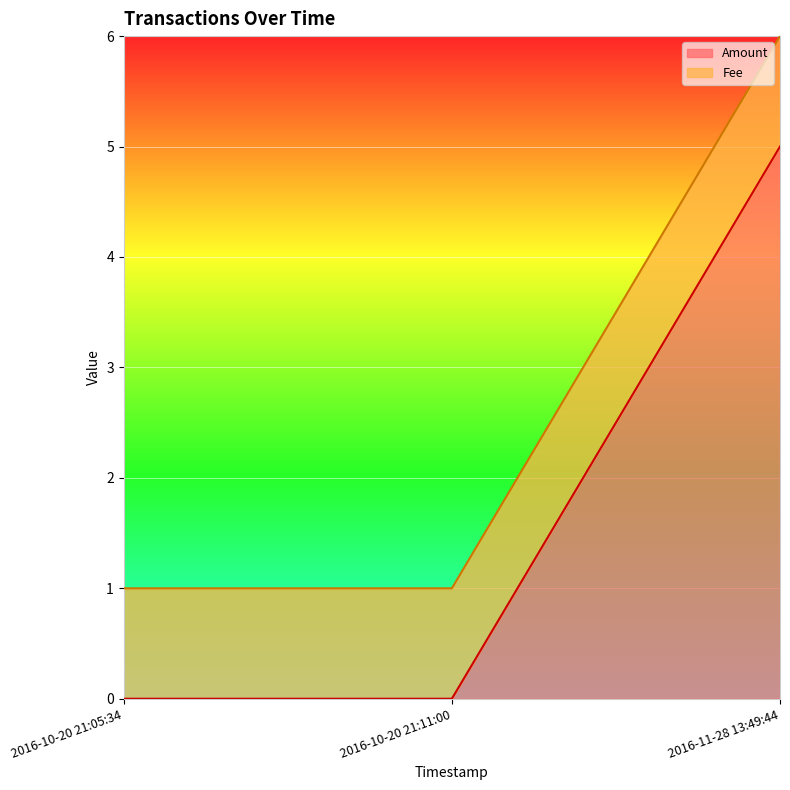

The chart shows a value of 3 at 2016-10-20 21:05:34. True or false?

False